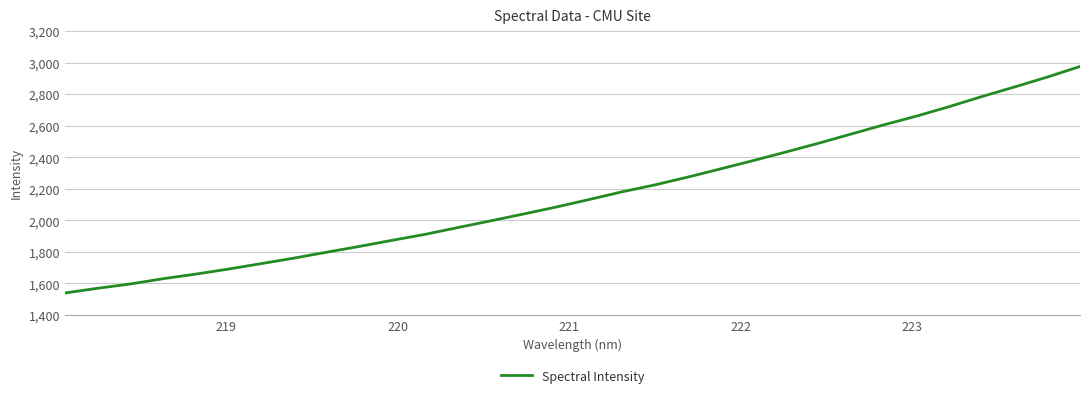

What is the maximum value shown in the chart?

2976.3